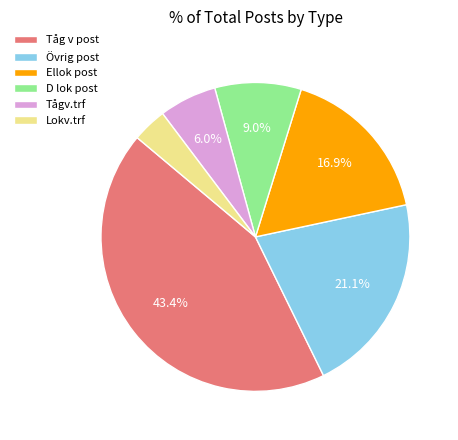

To the nearest percent, what is the average slice percentage?

17%